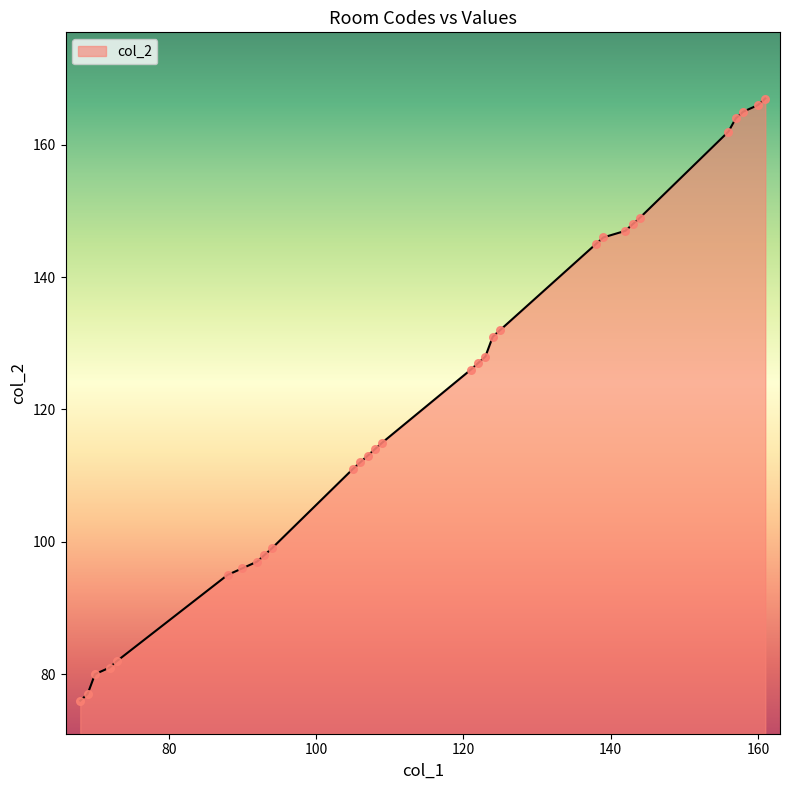

What is the smallest value displayed?

76